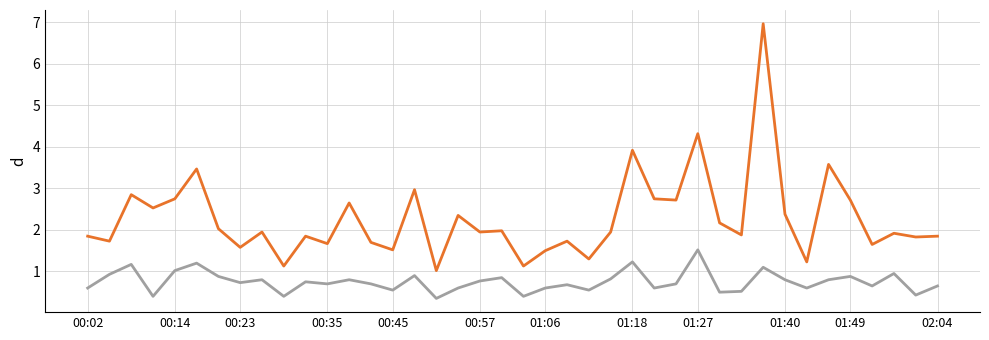

Count the number of categories in the chart.

40